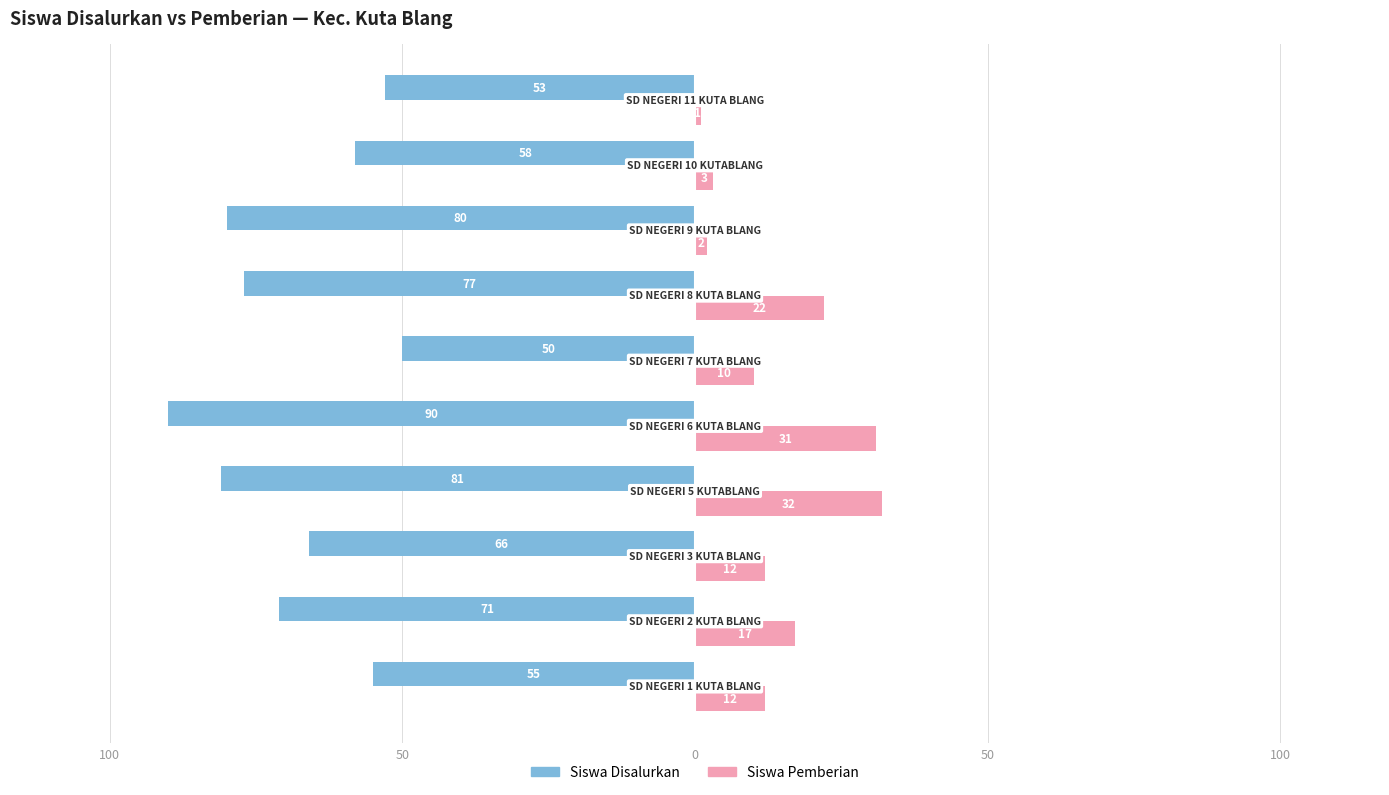

What are all the series names shown in the legend?

Siswa Disalurkan, Siswa Pemberian